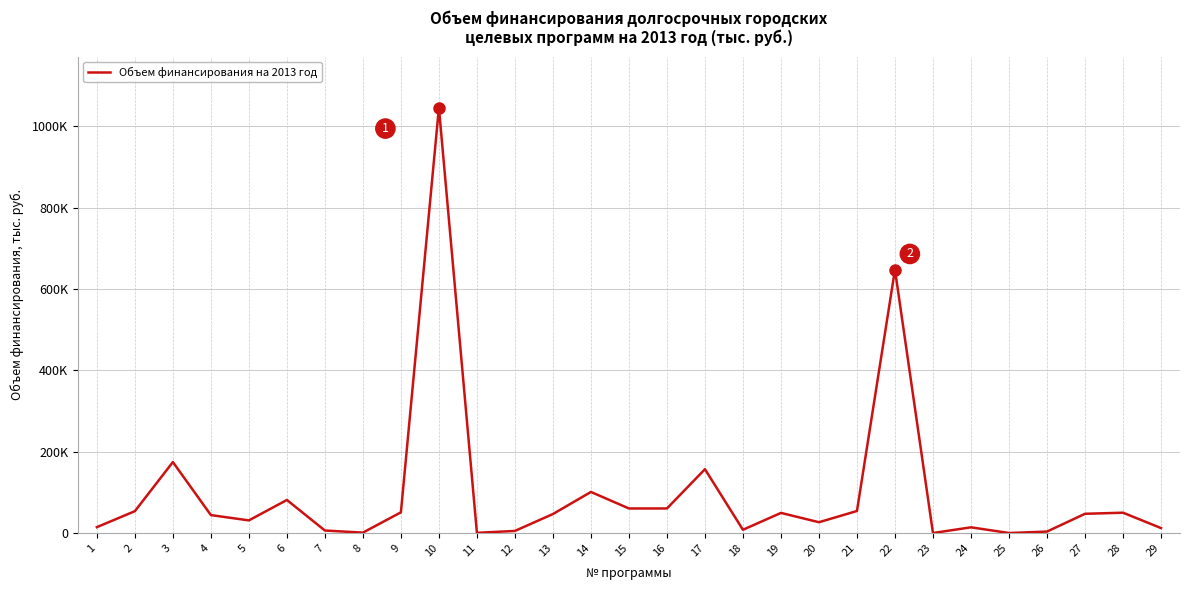

At which label is the value closest to 522817?

22